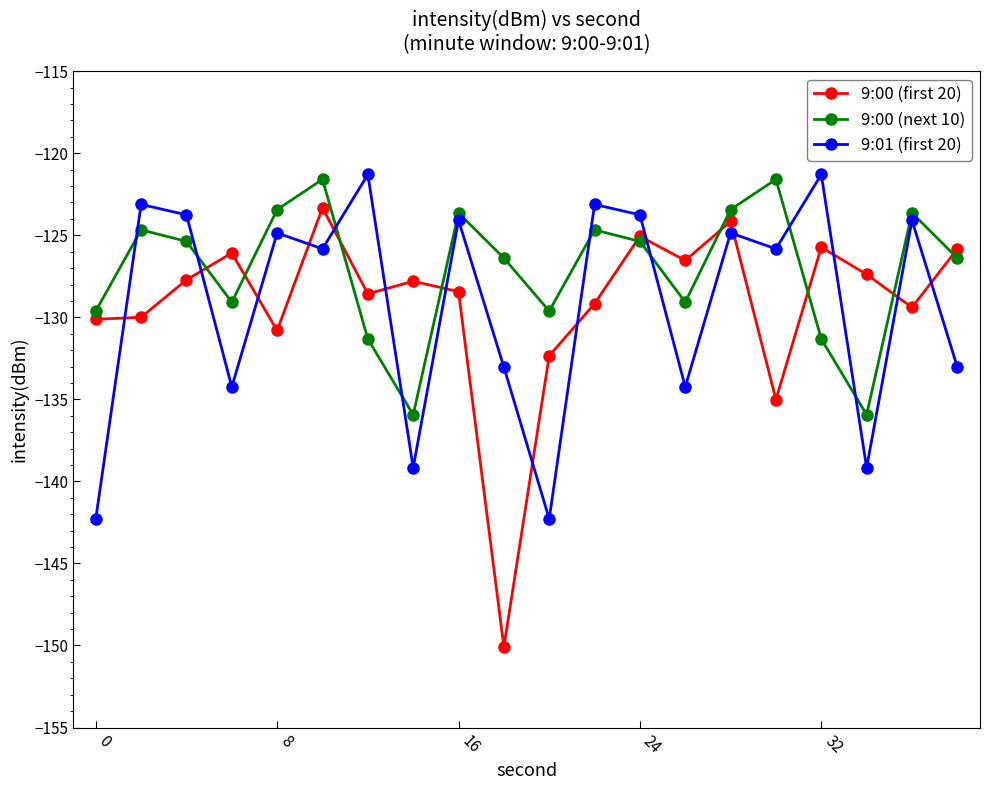

What is the value of the 9:01 (first 20) point at the 16th from the left?

-125.8